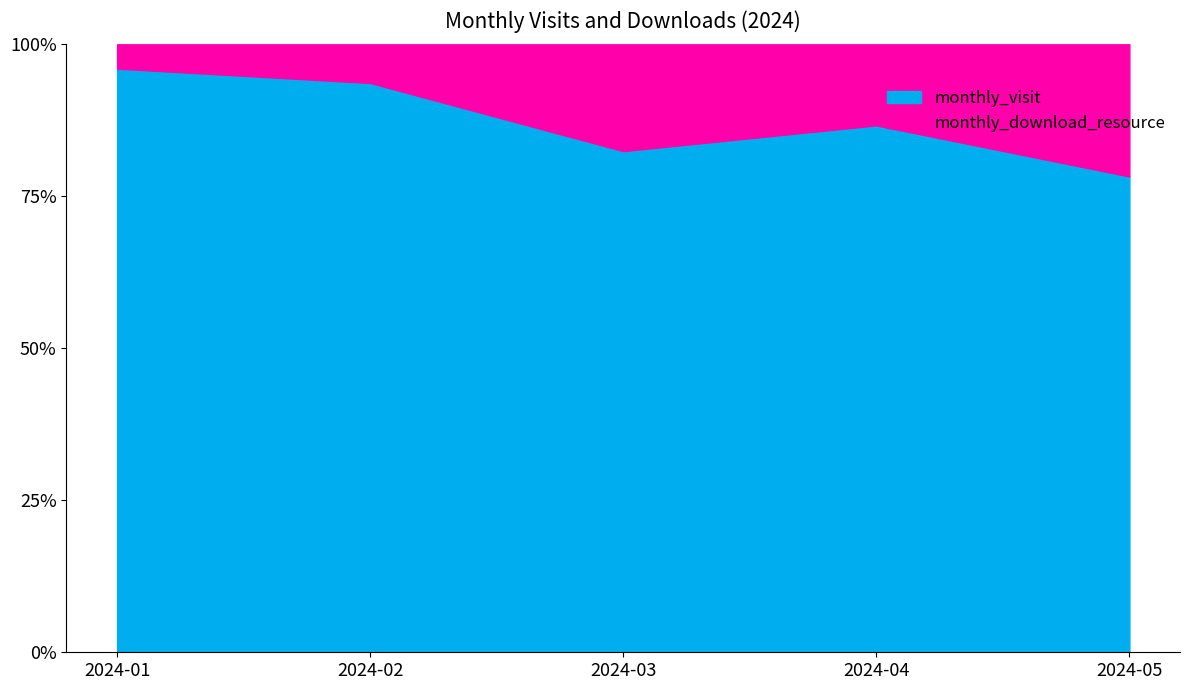

Count the monthly_download_resource values in the range 5 to 11.

4